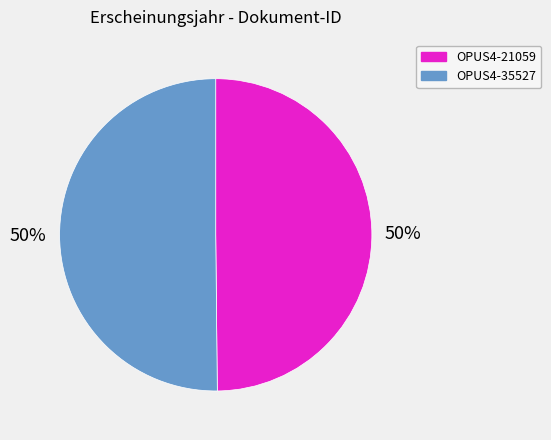

Combined, do OPUS4-21059 and OPUS4-35527 account for over 50%?

Yes